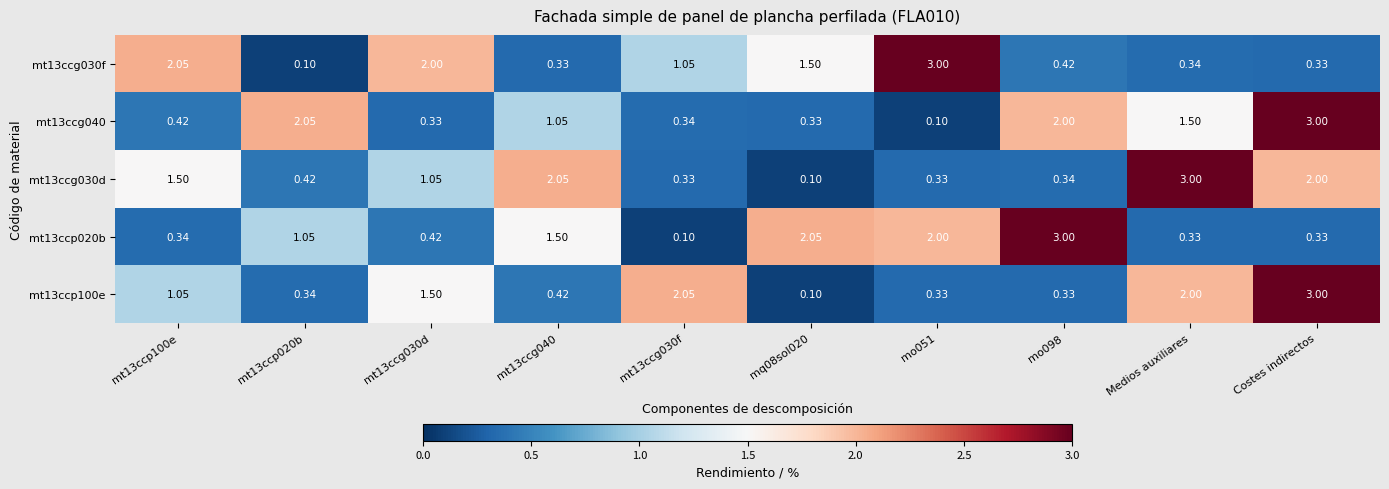

Is the value of mt13ccg040 at Medios auxiliares greater than the value of mt13ccp100e at mq08sol020?

Yes